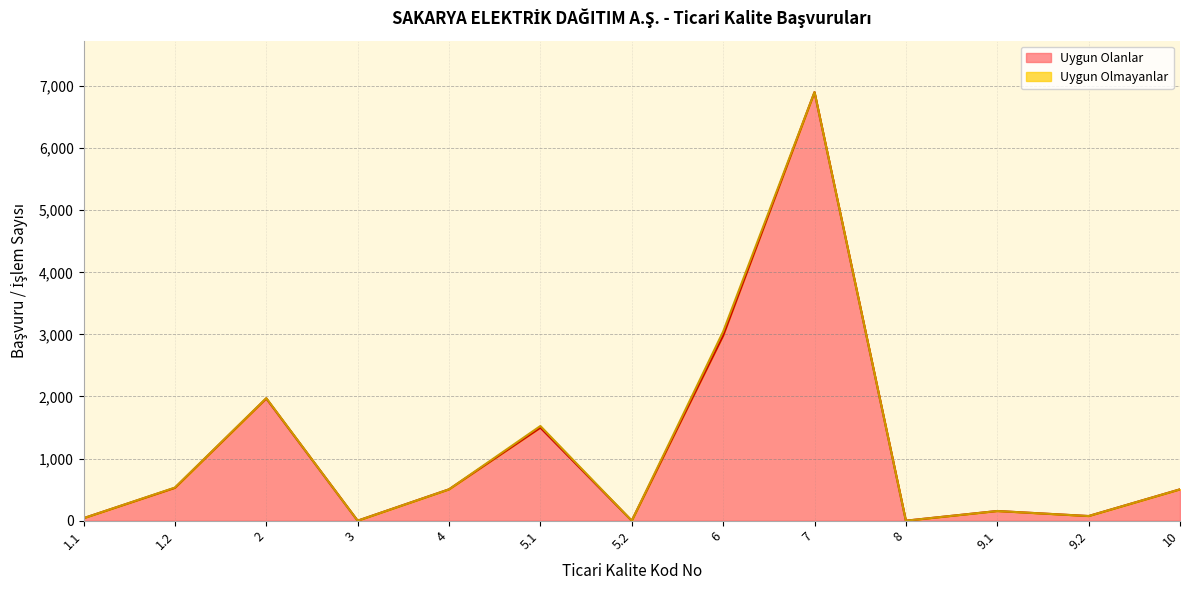

What is the change in value from 1.1 to 3?

-40